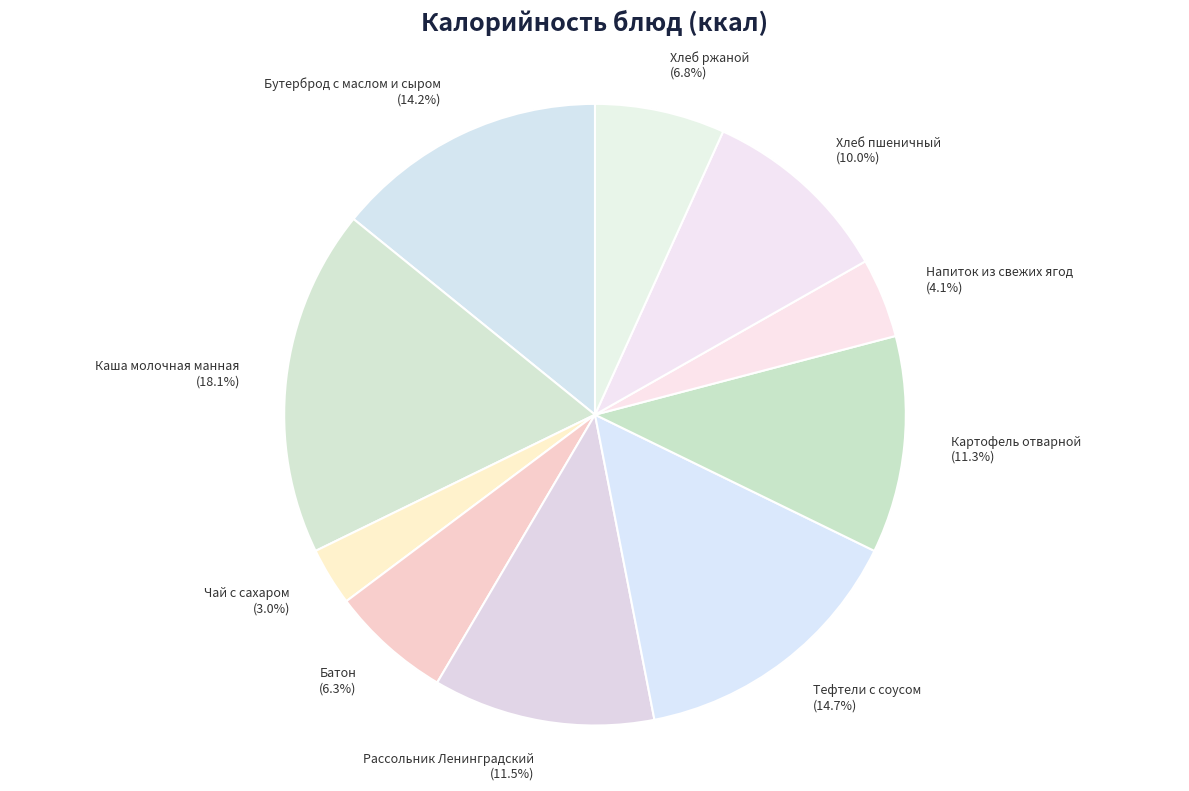

What is the total percentage of Хлеб пшеничный (10.0%) and Каша молочная манная (18.1%)?

28.1%